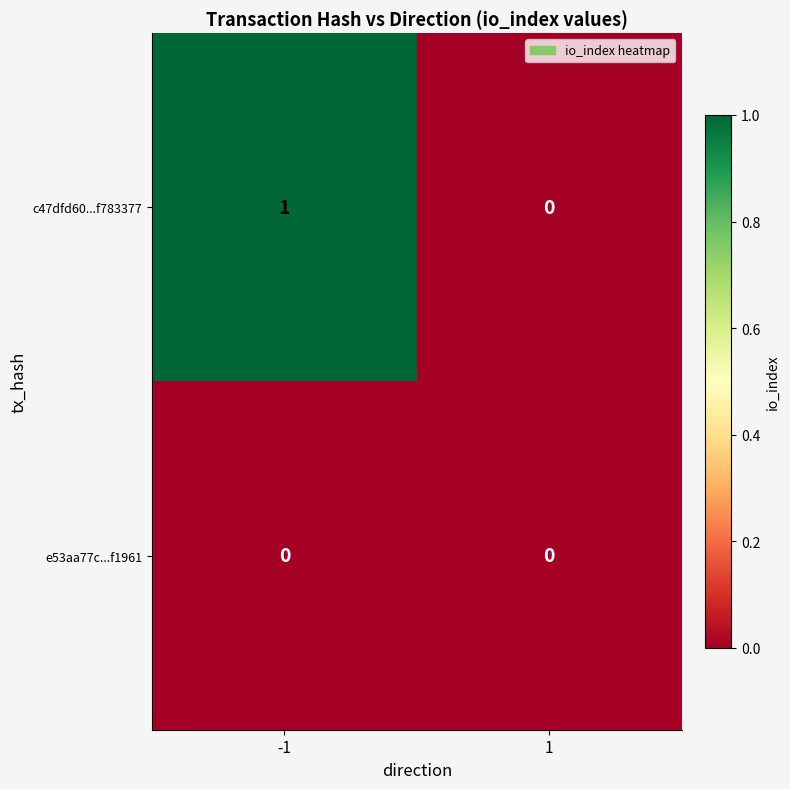

Is the value of c47dfd60...f783377 at -1 greater than the value of e53aa77c...f1961 at -1?

Yes